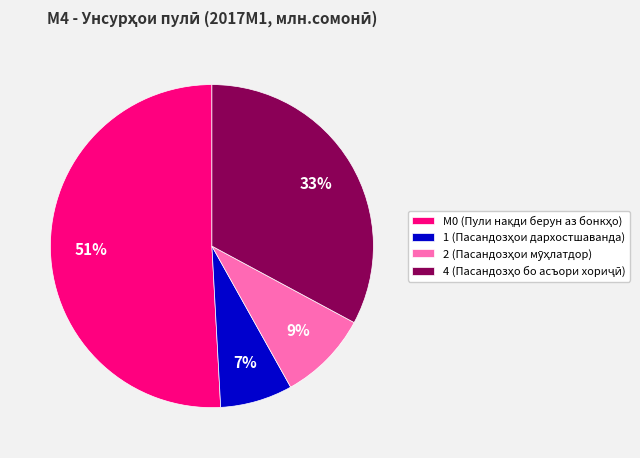

How many segments does this pie chart have?

4